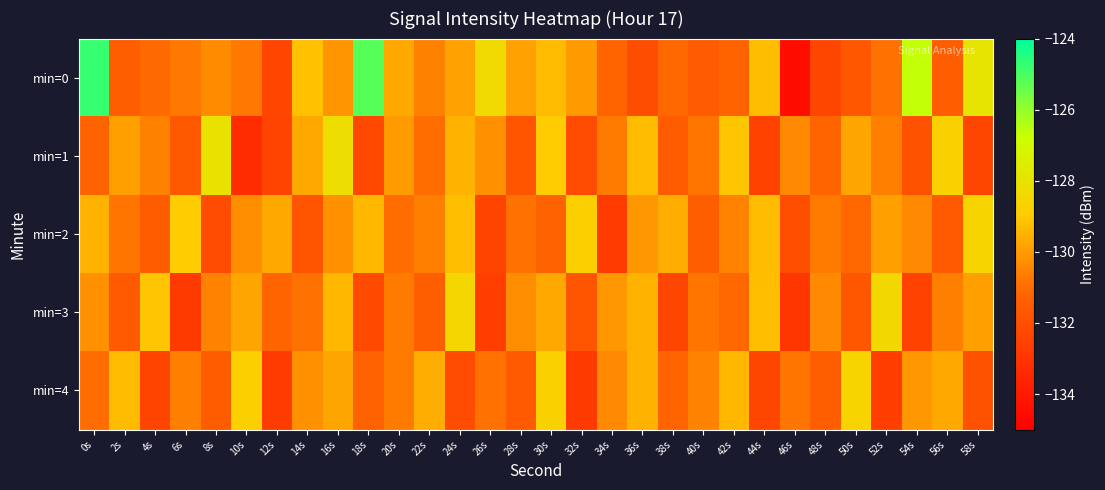

How many categories are shown in the chart?

30